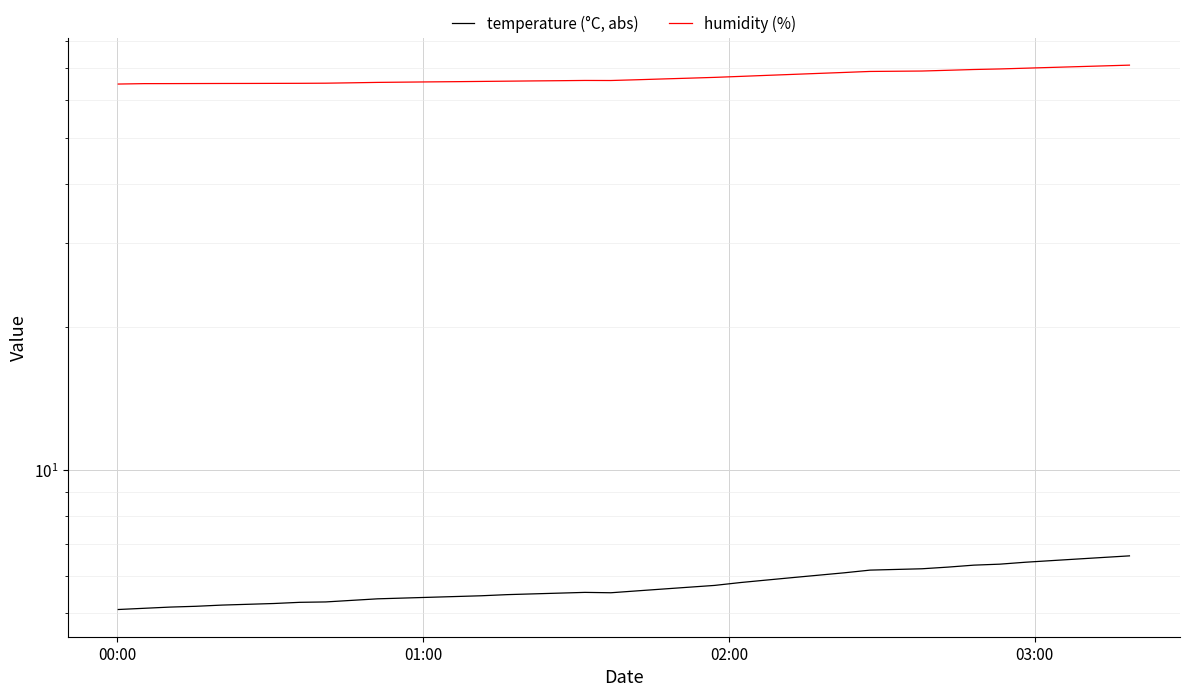

List the series in order of their overall mean, highest first.

humidity (%), temperature (°C, abs)